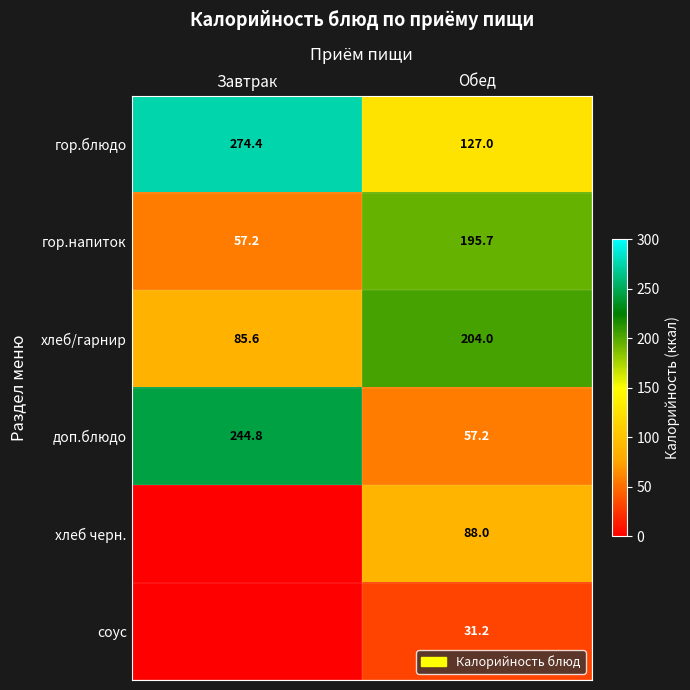

The value of доп.блюдо at Обед is 76.2. True or false?

False